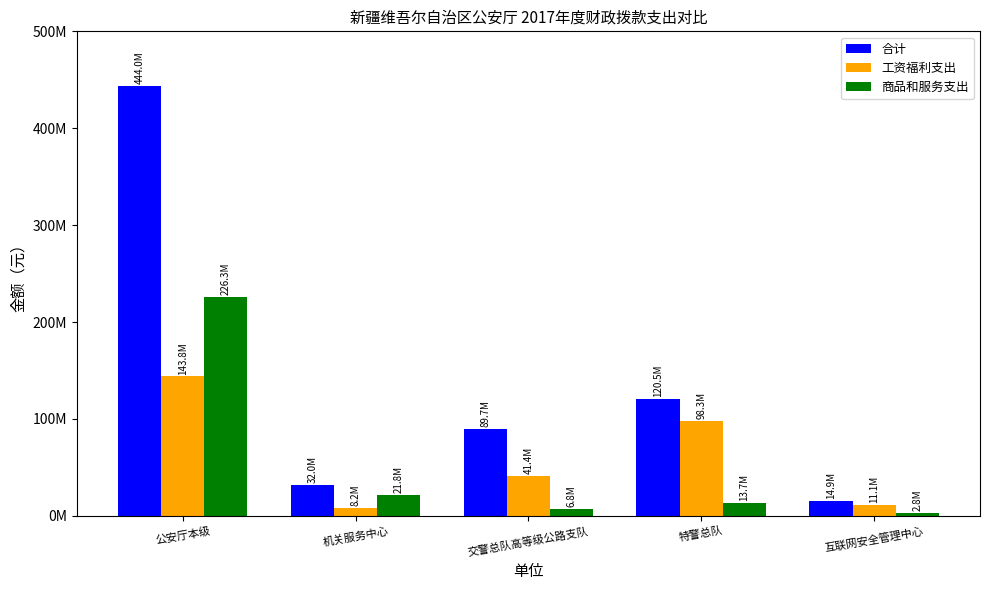

What is the value of the 合计 bar at the 1st from the left?

443990845.2